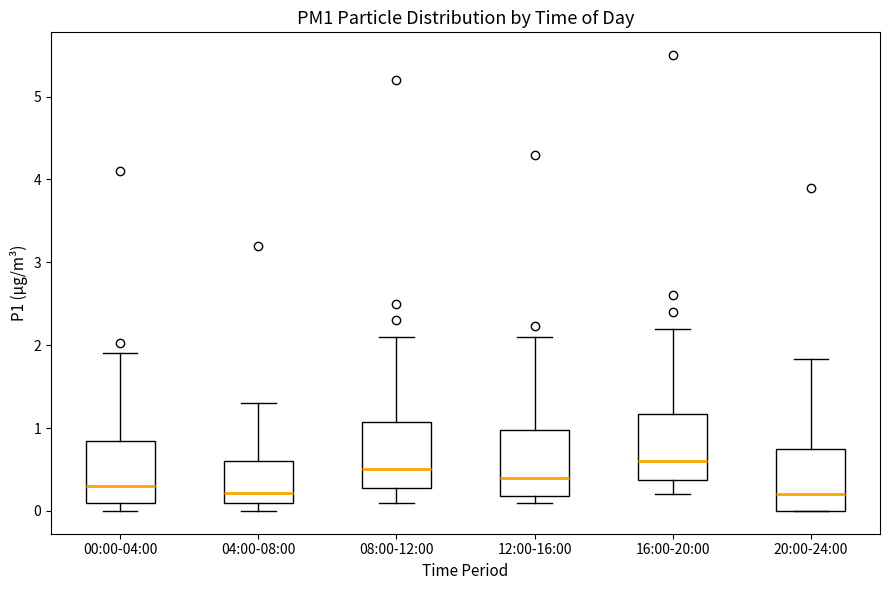

Reading left to right, read every box against the y-axis: the position of its median line, the range the box covers, and the ends of its whiskers. The values are not printed on the chart, so give them approximately, as read against the axis.

00:00-04:00: median 0.3, box 0.1 to 0.8, whiskers 0.0 to 1.9
04:00-08:00: median 0.2, box 0.1 to 0.6, whiskers 0.0 to 1.3
08:00-12:00: median 0.5, box 0.3 to 1.1, whiskers 0.1 to 2.1
12:00-16:00: median 0.4, box 0.2 to 1.0, whiskers 0.1 to 2.1
16:00-20:00: median 0.6, box 0.4 to 1.2, whiskers 0.2 to 2.2
20:00-24:00: median 0.2, box 0.0 to 0.7, whiskers 0.0 to 1.8